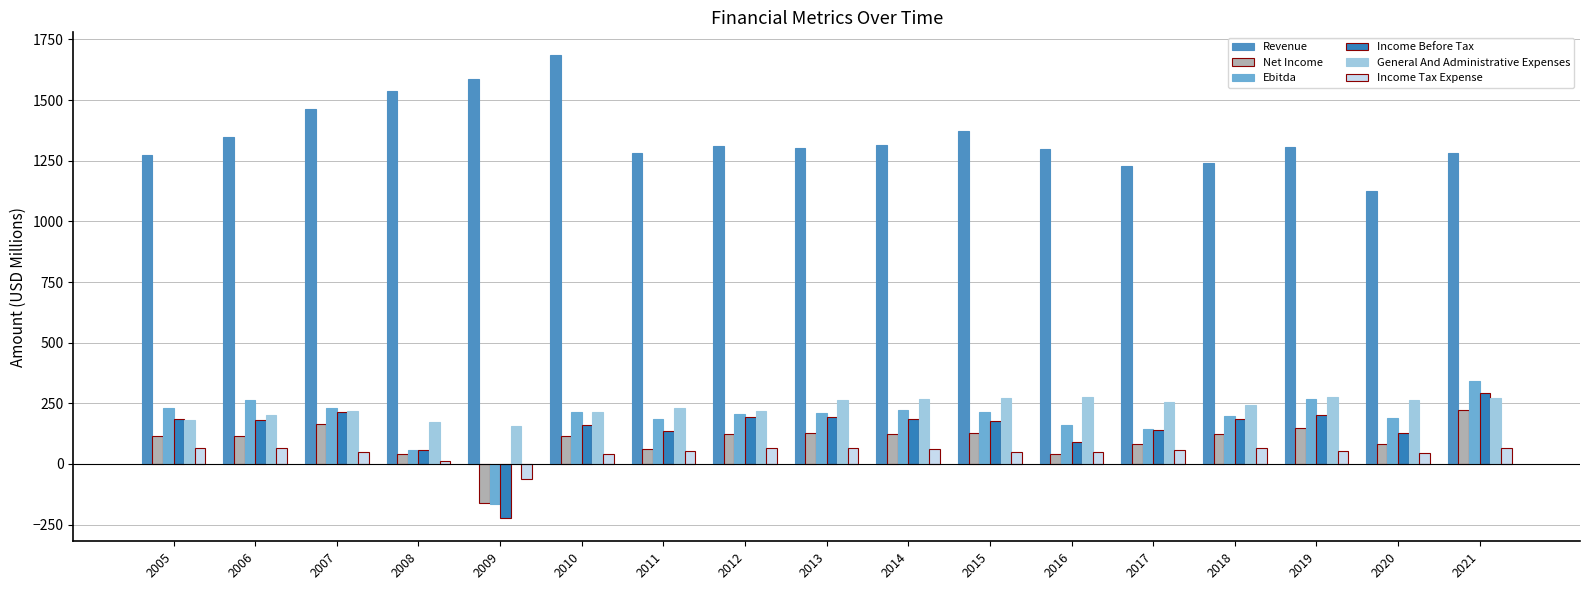

What is the difference between the highest and lowest values at 2007?

1413.8